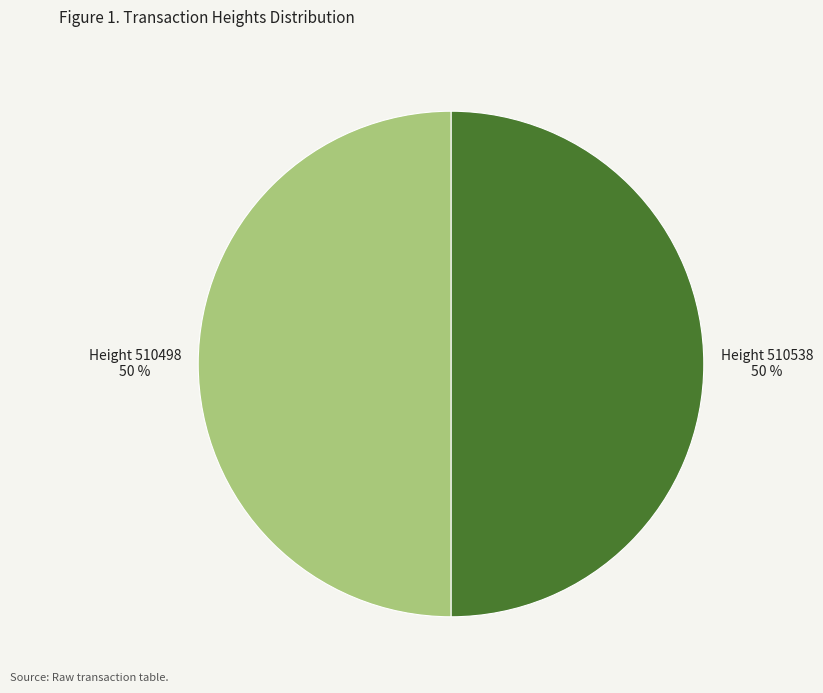

To the nearest percent, what is the average slice percentage?

50%